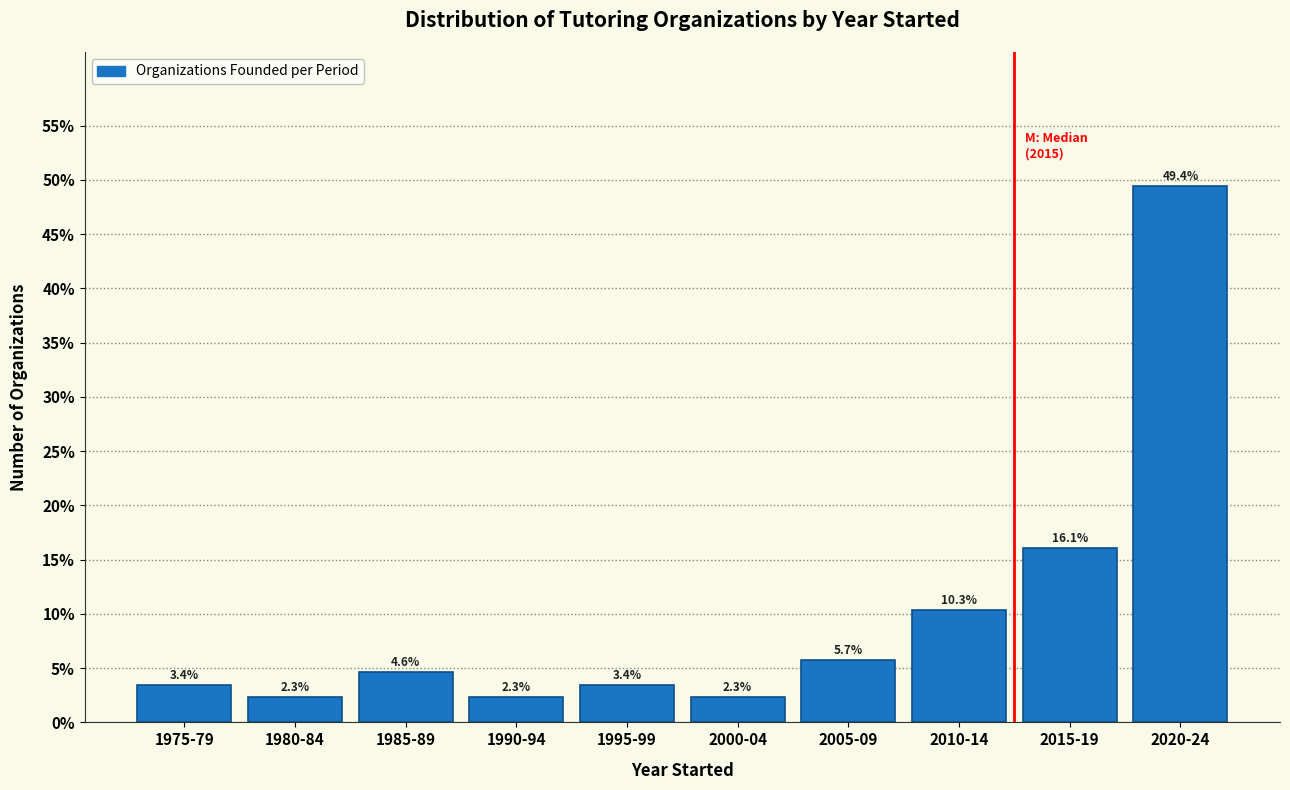

Reading left to right, what are all the values shown in this chart?

3.4	2.3	4.6	2.3	3.4	2.3	5.7	10.3	16.1	49.4